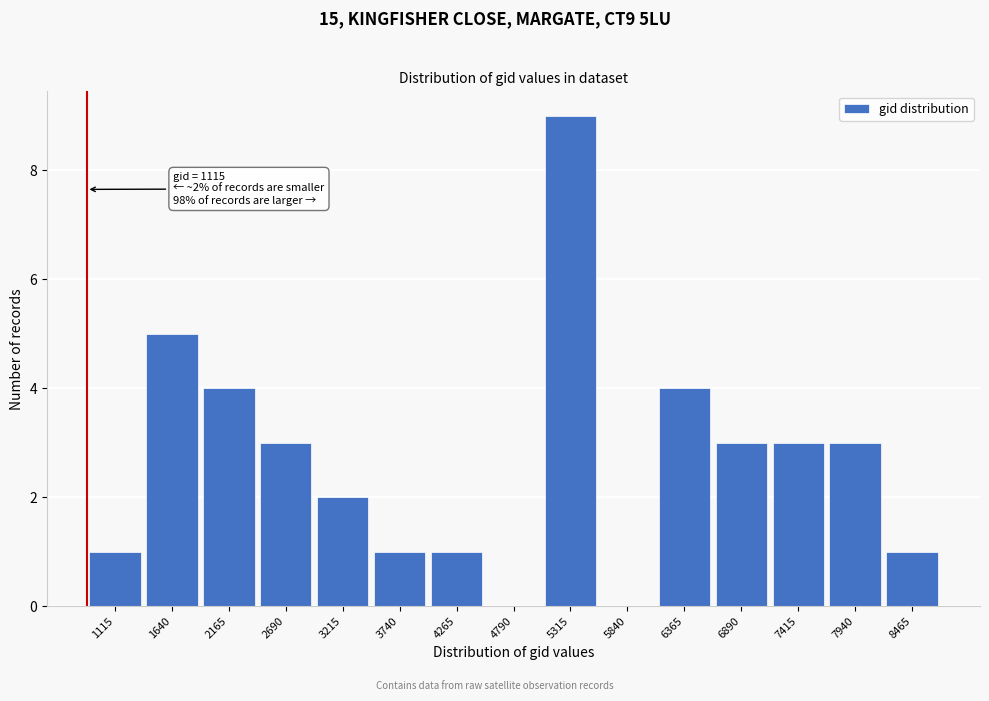

Reading left to right, list all the values displayed in this chart.

1115=1	1640=5	2165=4	2690=3	3215=2	3740=1	4265=1	4790=0	5315=9	5840=0	6365=4	6890=3	7415=3	7940=3	8465=1